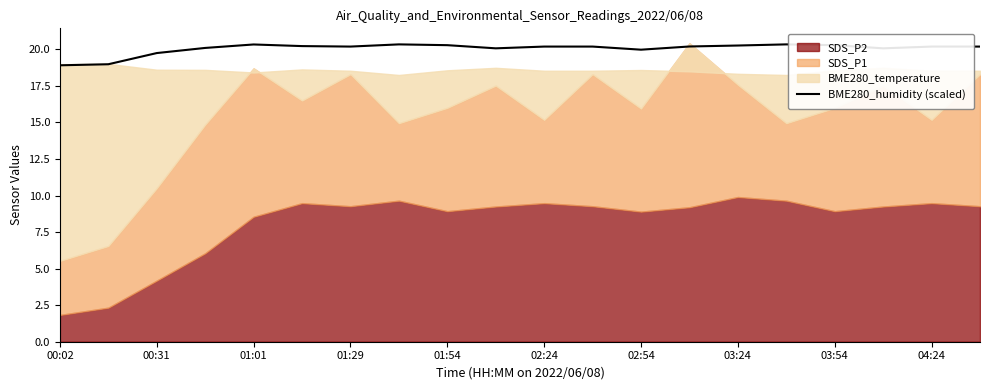

The BME280_humidity (scaled) series shows 27.3 at 03:24. True or false?

False